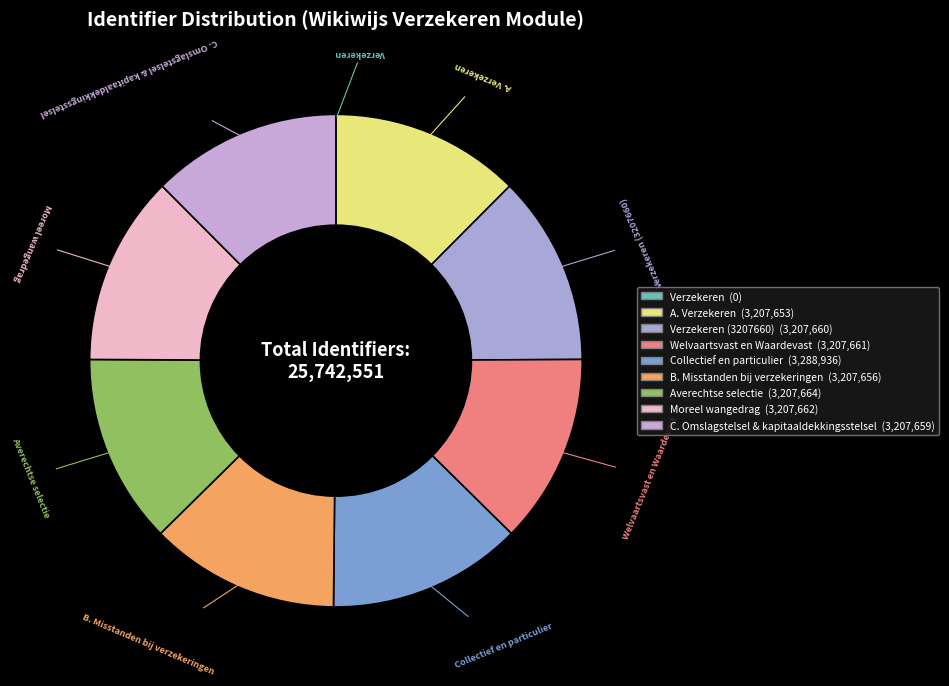

What is the largest slice in the pie chart?

Collectief en particulier